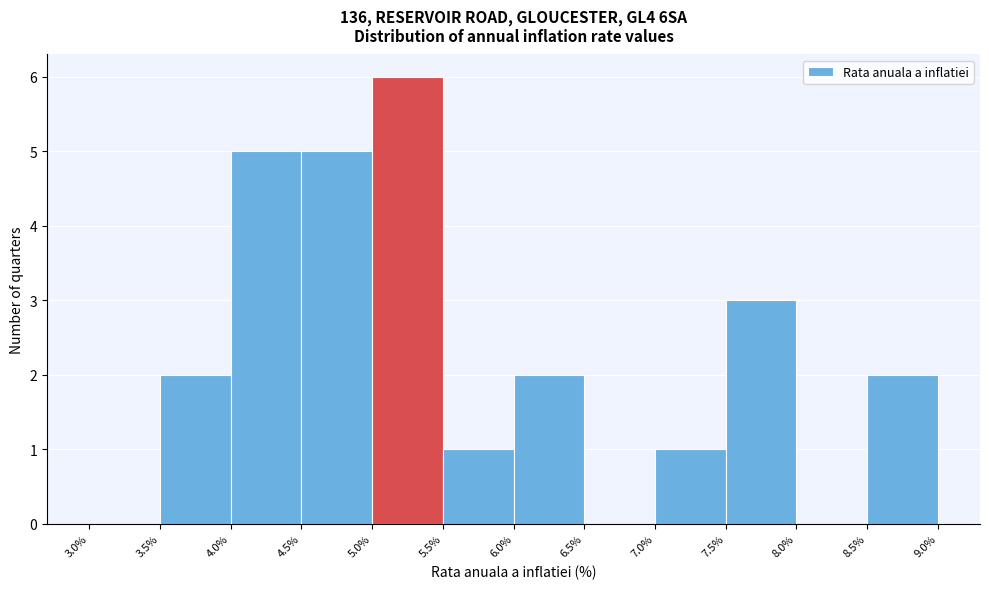

What is the height of the bar covering 3.5% to 4.0% on the x-axis? The values are not printed on the chart, so give them approximately, as read against the axis.

2